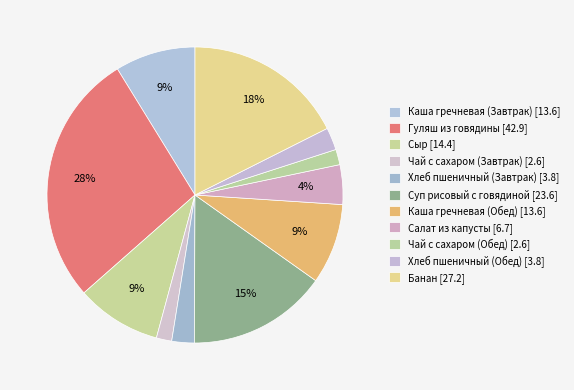

Count the number of slices in the pie.

11